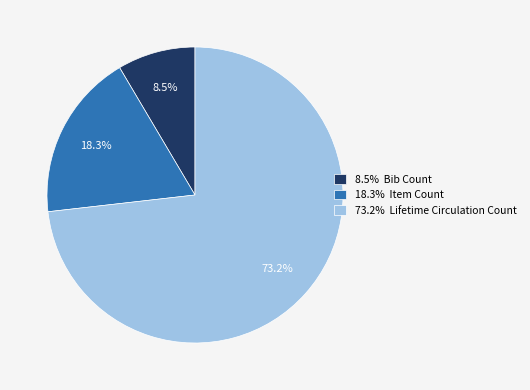

Combined, what portion of the pie is 8.5% Bib Count and 73.2% Lifetime Circulation Count?

81.7%